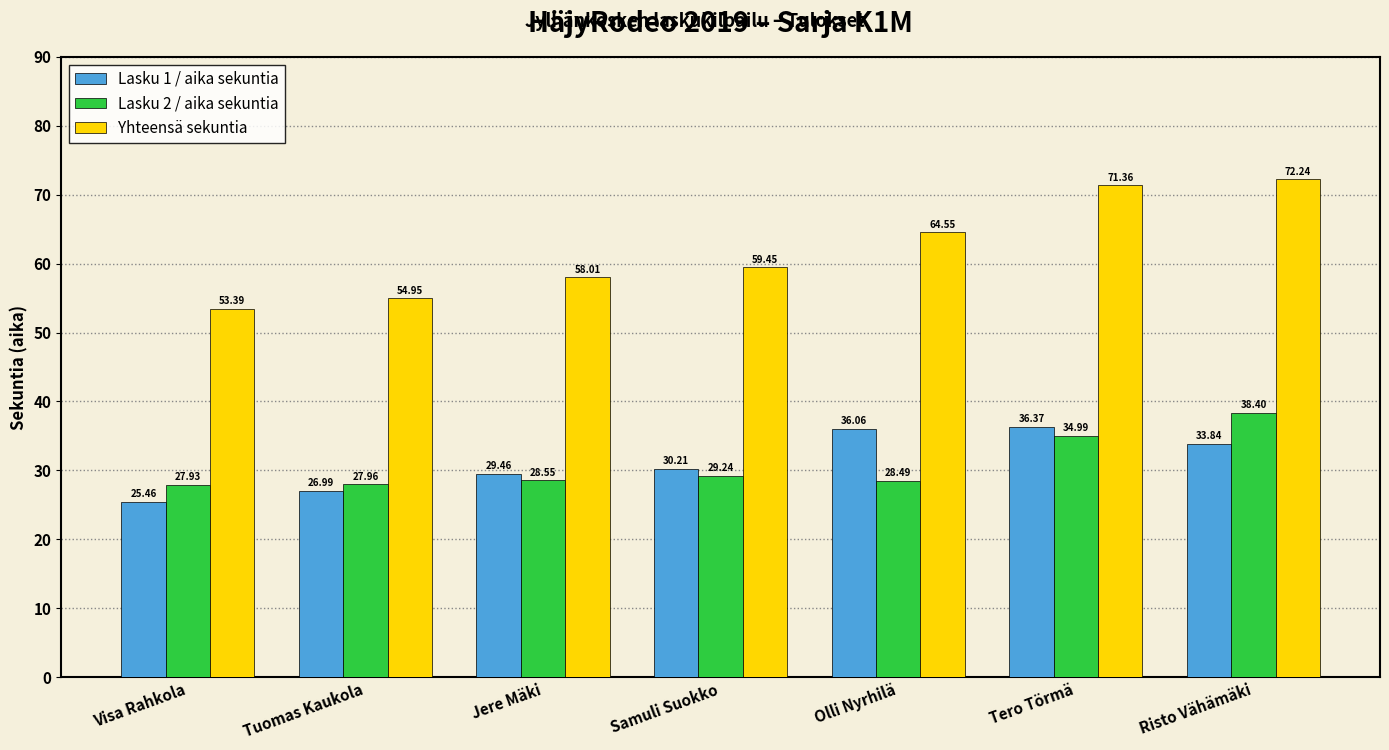

At which category does the chart reach its minimum across all series?

Visa Rahkola